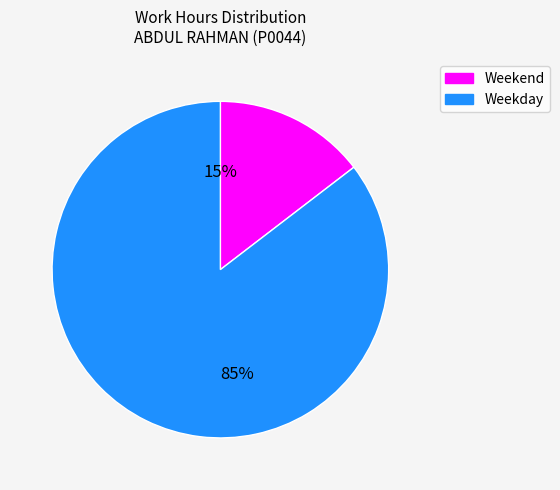

How many slices are in this pie chart?

2